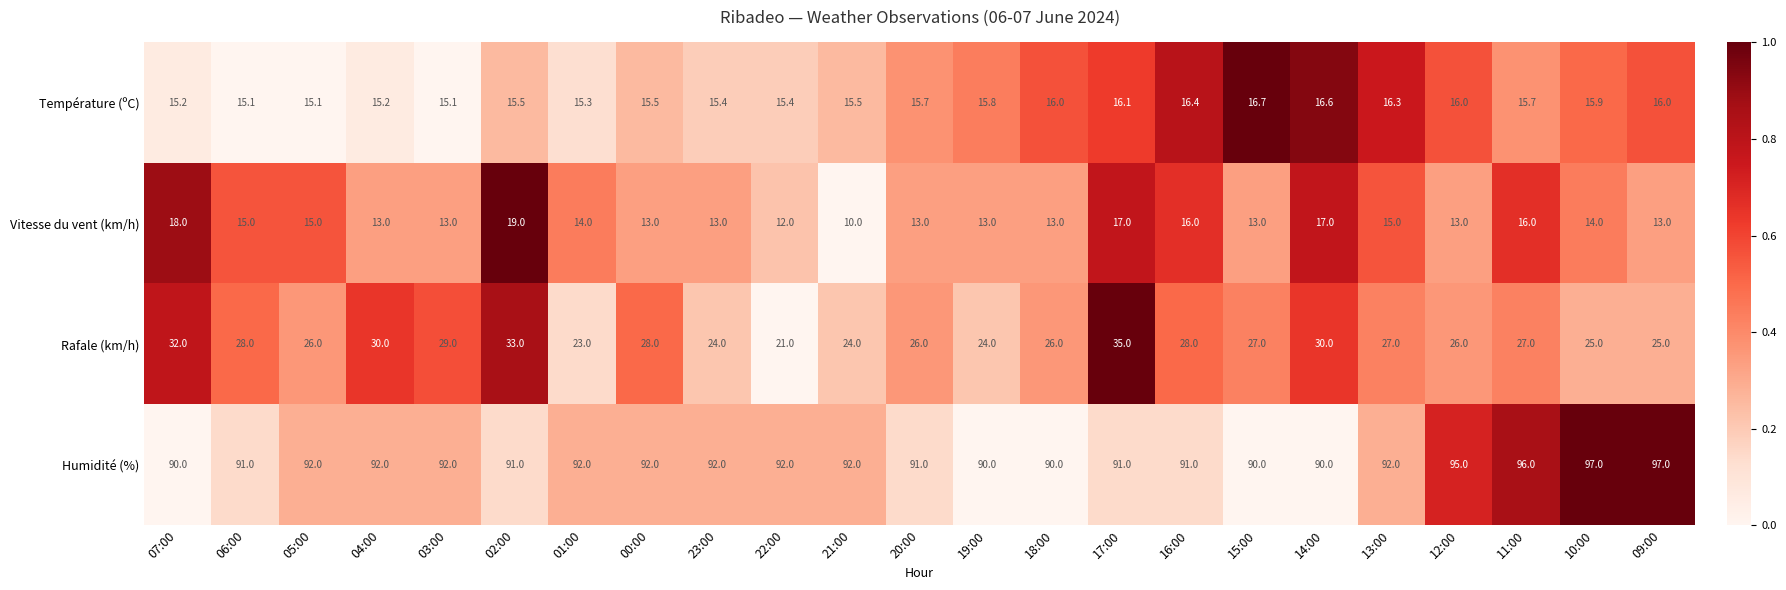

Rank the series at 12:00 from lowest to highest value.

Vitesse du vent (km/h), Température (ºC), Rafale (km/h), Humidité (%)